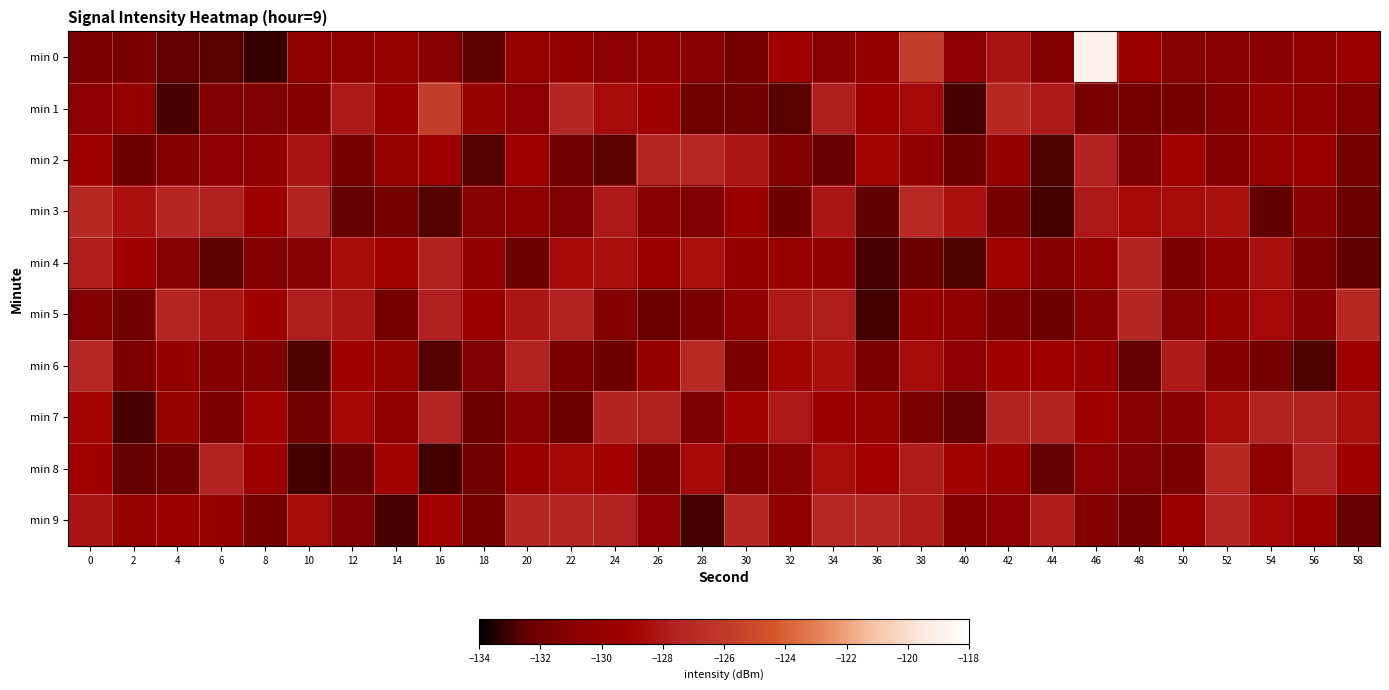

Reading right to left, list all the values displayed in this chart.

min 0: 58=-129.6	56=-130.3	54=-130.9	52=-130.8	50=-131.0	48=-129.6	46=-118.9	44=-131.3	42=-128.3	40=-130.8	38=-125.8	36=-130.1	34=-130.8	32=-129.2	30=-131.9	28=-130.8	26=-130.3	24=-130.8	22=-130.1	20=-129.9	18=-132.6	16=-131.0	14=-130.0	12=-130.4	10=-130.6	8=-133.2	6=-132.7	4=-132.5	2=-131.6	0=-131.5
min 1: 58=-131.3	56=-130.4	54=-129.9	52=-131.2	50=-131.9	48=-131.9	46=-131.7	44=-128.0	42=-127.2	40=-132.9	38=-128.8	36=-129.4	34=-127.8	32=-132.7	30=-132.1	28=-132.1	26=-129.4	24=-128.6	22=-127.3	20=-130.8	18=-129.9	16=-125.7	14=-129.7	12=-128.0	10=-131.1	8=-131.4	6=-131.3	4=-132.8	2=-130.1	0=-130.8
min 2: 58=-131.9	56=-129.7	54=-129.9	52=-131.1	50=-129.0	48=-131.4	46=-127.5	44=-132.8	42=-130.0	40=-132.3	38=-130.4	36=-128.9	34=-132.4	32=-131.2	30=-128.1	28=-127.2	26=-127.3	24=-132.6	22=-132.0	20=-129.4	18=-132.7	16=-129.4	14=-129.9	12=-131.8	10=-128.3	8=-130.3	6=-130.8	4=-131.2	2=-132.2	0=-129.3
min 3: 58=-132.3	56=-130.8	54=-132.6	52=-128.4	50=-128.6	48=-128.8	46=-128.1	44=-133.0	42=-131.8	40=-128.4	38=-127.1	36=-132.6	34=-128.2	32=-132.2	30=-129.7	28=-131.3	26=-130.9	24=-128.0	22=-131.4	20=-130.7	18=-131.0	16=-132.7	14=-131.8	12=-132.5	10=-127.5	8=-129.4	6=-127.6	4=-127.4	2=-128.3	0=-127.2
min 4: 58=-132.5	56=-131.6	54=-128.5	52=-130.5	50=-131.5	48=-127.6	46=-129.9	44=-131.1	42=-129.2	40=-132.8	38=-132.4	36=-132.8	34=-130.4	32=-129.9	30=-130.0	28=-128.4	26=-129.6	24=-128.4	22=-128.7	20=-132.3	18=-130.2	16=-127.7	14=-129.2	12=-128.6	10=-131.0	8=-131.1	6=-132.6	4=-131.0	2=-129.3	0=-127.8
min 5: 58=-127.2	56=-130.8	54=-128.8	52=-129.9	50=-131.1	48=-127.3	46=-131.0	44=-132.3	42=-131.7	40=-130.5	38=-129.9	36=-133.0	34=-127.8	32=-128.1	30=-130.4	28=-131.6	26=-132.3	24=-131.1	22=-127.6	20=-128.2	18=-129.8	16=-127.6	14=-131.9	12=-128.2	10=-127.8	8=-129.2	6=-128.2	4=-127.4	2=-132.0	0=-131.3
min 6: 58=-129.5	56=-132.8	54=-131.9	52=-131.1	50=-128.0	48=-132.5	46=-129.8	44=-129.2	42=-129.2	40=-130.8	38=-128.6	36=-131.6	34=-128.4	32=-129.0	30=-131.5	28=-127.1	26=-130.1	24=-132.1	22=-131.6	20=-127.6	18=-131.3	16=-132.7	14=-130.0	12=-129.3	10=-132.8	8=-131.3	6=-131.2	4=-130.0	2=-131.5	0=-127.2
min 7: 58=-128.3	56=-127.7	54=-127.6	52=-128.6	50=-130.9	48=-131.0	46=-129.2	44=-127.6	42=-127.6	40=-132.4	38=-131.5	36=-129.8	34=-129.7	32=-128.1	30=-129.0	28=-131.5	26=-127.7	24=-127.5	22=-132.3	20=-131.0	18=-132.2	16=-127.4	14=-130.7	12=-128.9	10=-132.0	8=-129.1	6=-131.6	4=-129.9	2=-132.9	0=-128.9
min 8: 58=-129.2	56=-127.6	54=-130.6	52=-127.2	50=-131.5	48=-131.4	46=-130.8	44=-132.4	42=-129.6	40=-129.1	38=-127.9	36=-129.1	34=-128.5	32=-131.0	30=-131.6	28=-128.7	26=-131.7	24=-129.1	22=-128.8	20=-129.7	18=-132.0	16=-133.0	14=-129.0	12=-132.4	10=-132.9	8=-129.4	6=-127.6	4=-132.0	2=-132.5	0=-129.1
min 9: 58=-132.4	56=-129.6	54=-128.8	52=-127.4	50=-129.7	48=-132.0	46=-131.1	44=-127.9	42=-130.7	40=-131.2	38=-127.9	36=-127.2	34=-127.2	32=-130.4	30=-127.4	28=-132.9	26=-130.8	24=-127.5	22=-127.3	20=-127.4	18=-131.9	16=-129.1	14=-132.9	12=-131.3	10=-128.7	8=-131.8	6=-130.0	4=-129.5	2=-130.0	0=-128.2